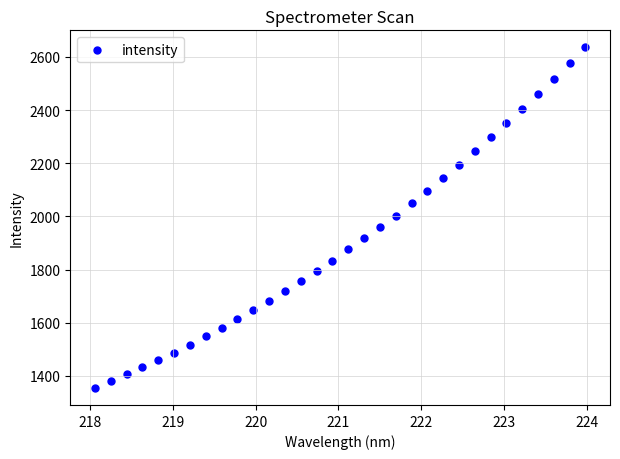

What is the range of X values (max minus min)?

5.9